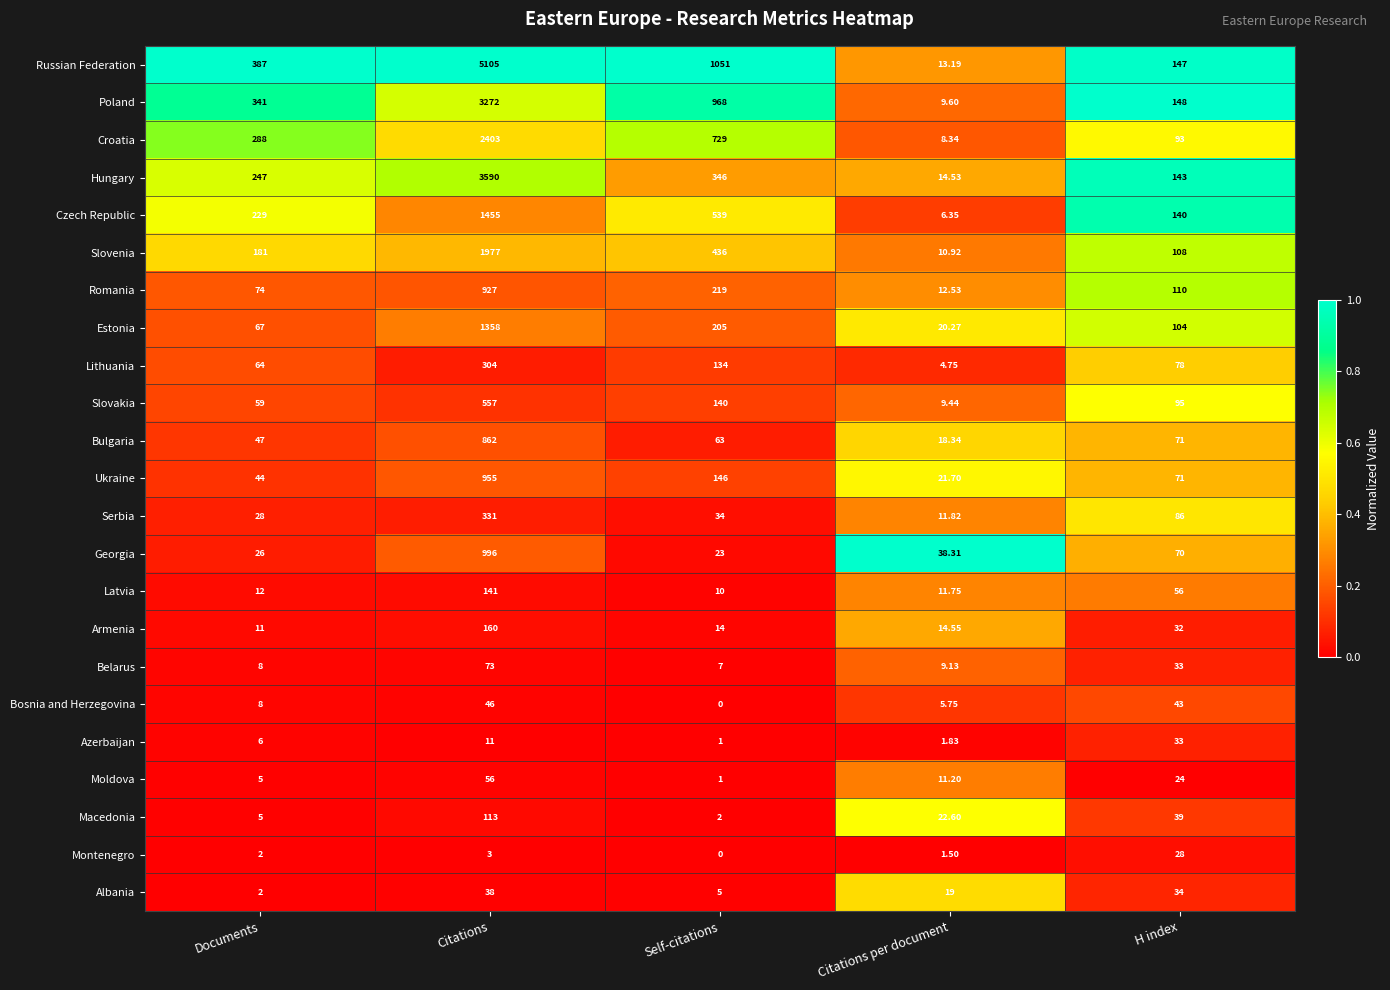

Is the value of Bulgaria at Citations greater than the value of Belarus at Citations?

Yes